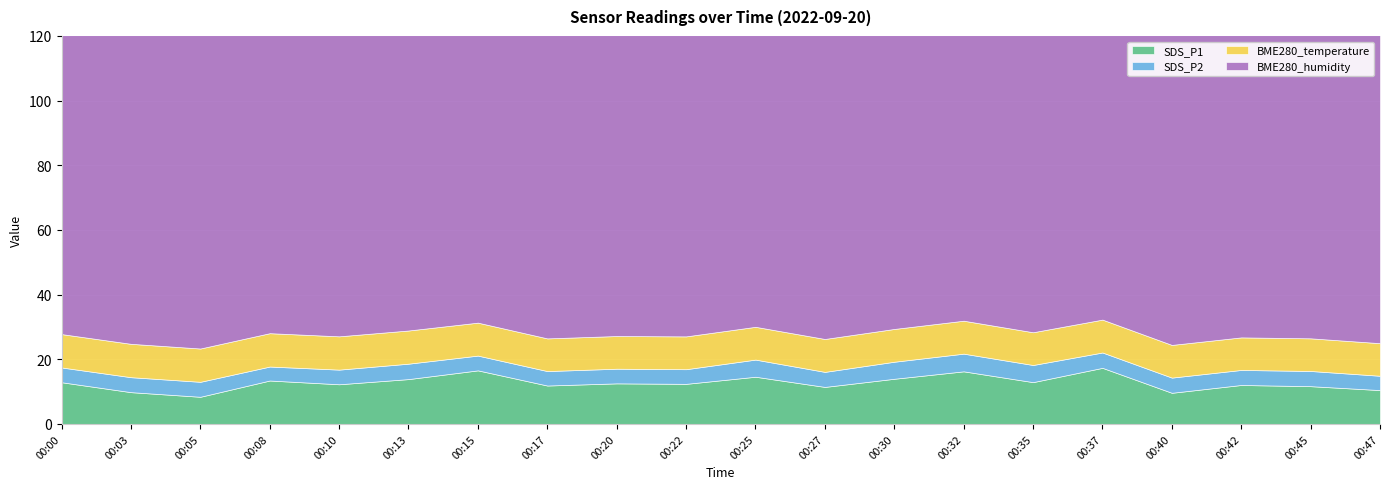

True or false: SDS_P1 and BME280_humidity intersect in this chart.

False